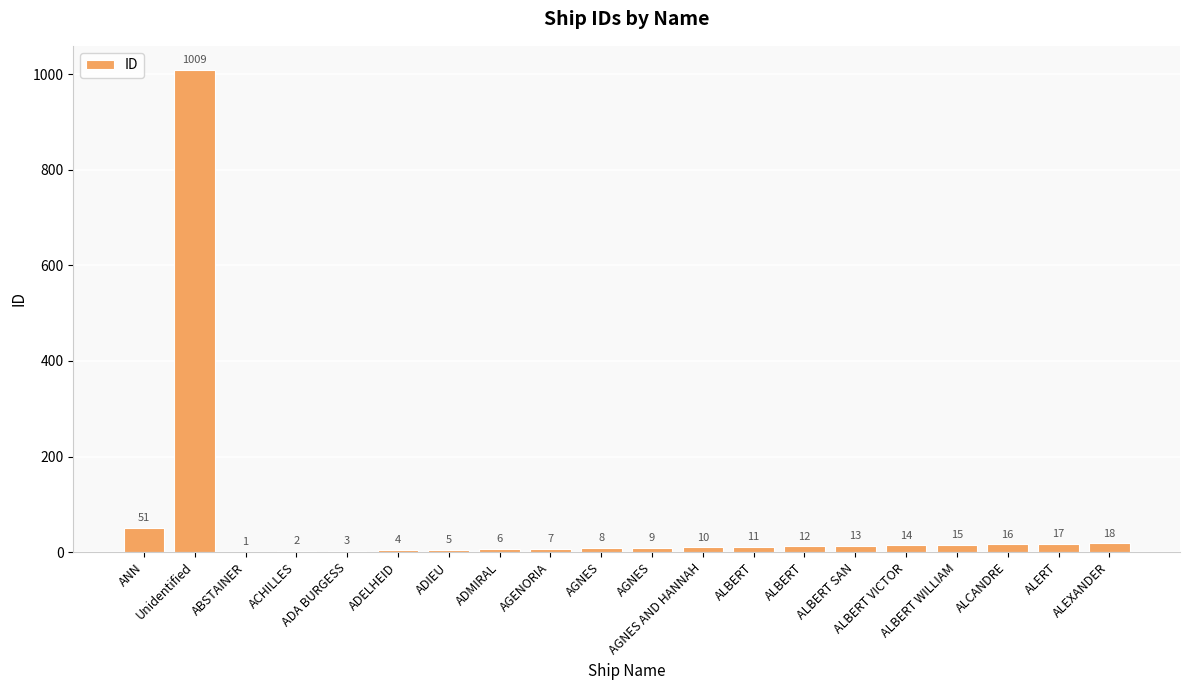

What is the label of the 9th bar from the left?

AGENORIA